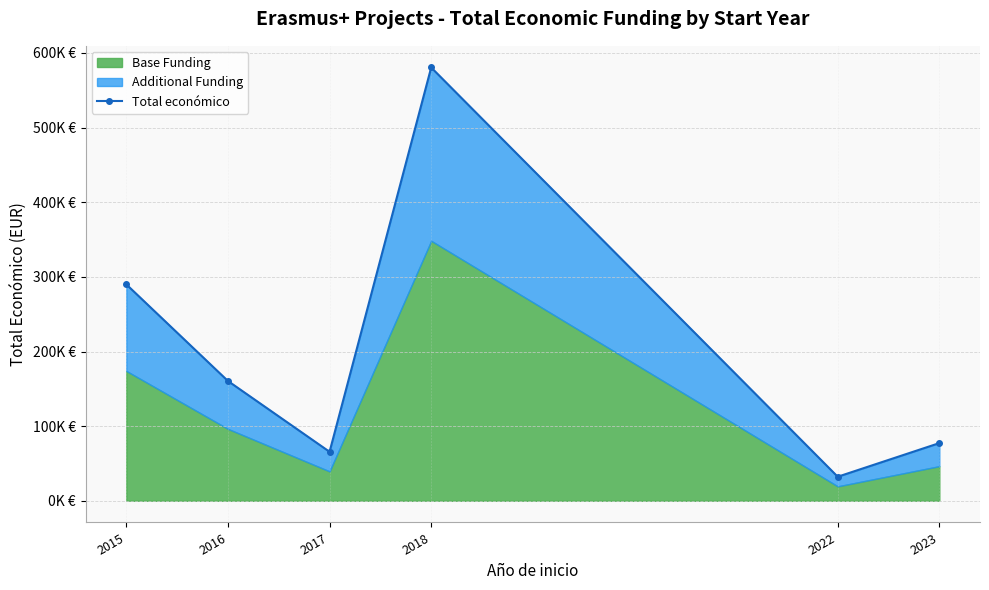

What is the difference between the second highest and minimum values?

257734